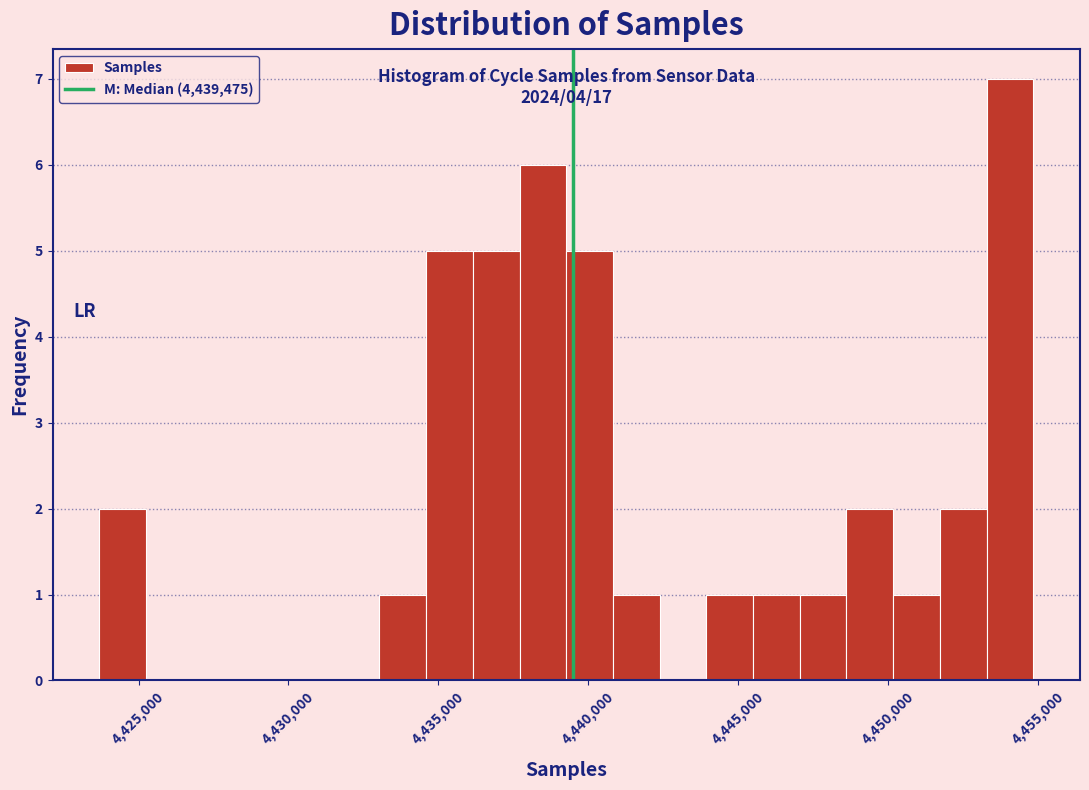

Read against the x-axis, roughly where is the centre of the tallest bar?

4454000